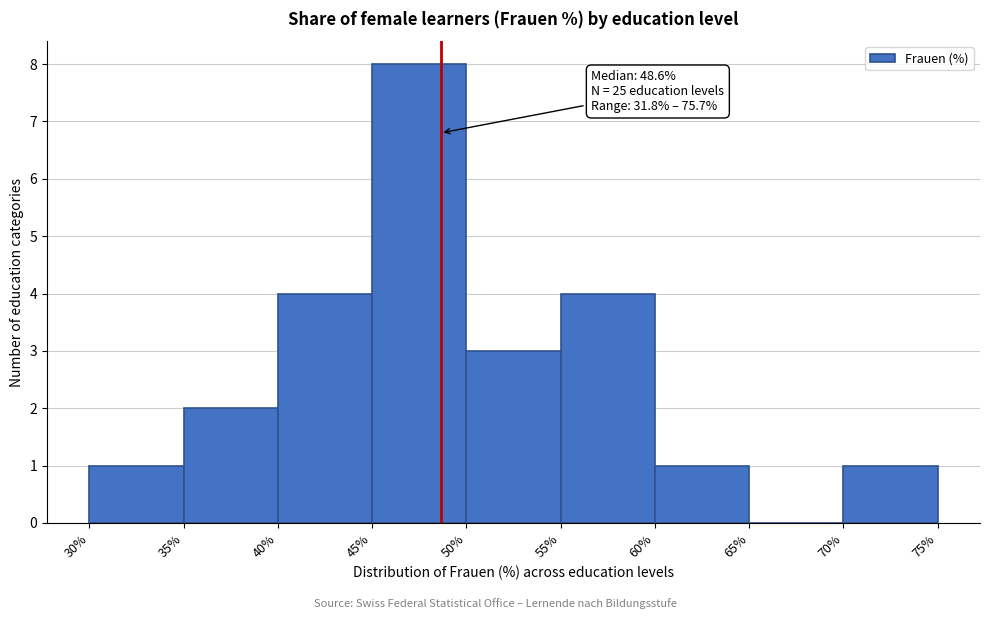

Which range on the x-axis has the tallest bar?

45% to 50%